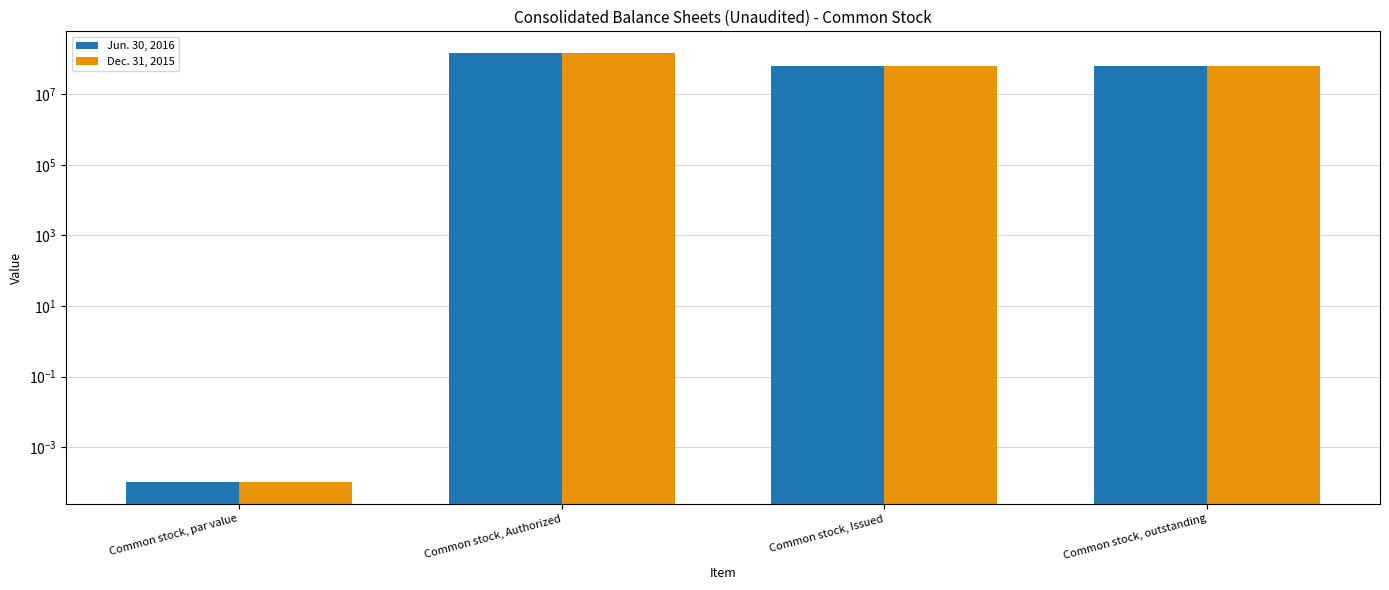

Reading left to right, transcribe all the data shown in this chart.

Jun. 30, 2016: Common stock, par value=0.0	Common stock, Authorized=150000000.0	Common stock, Issued=63968798.0	Common stock, outstanding=63968798.0
Dec. 31, 2015: Common stock, par value=0.0	Common stock, Authorized=150000000.0	Common stock, Issued=63968798.0	Common stock, outstanding=63968798.0